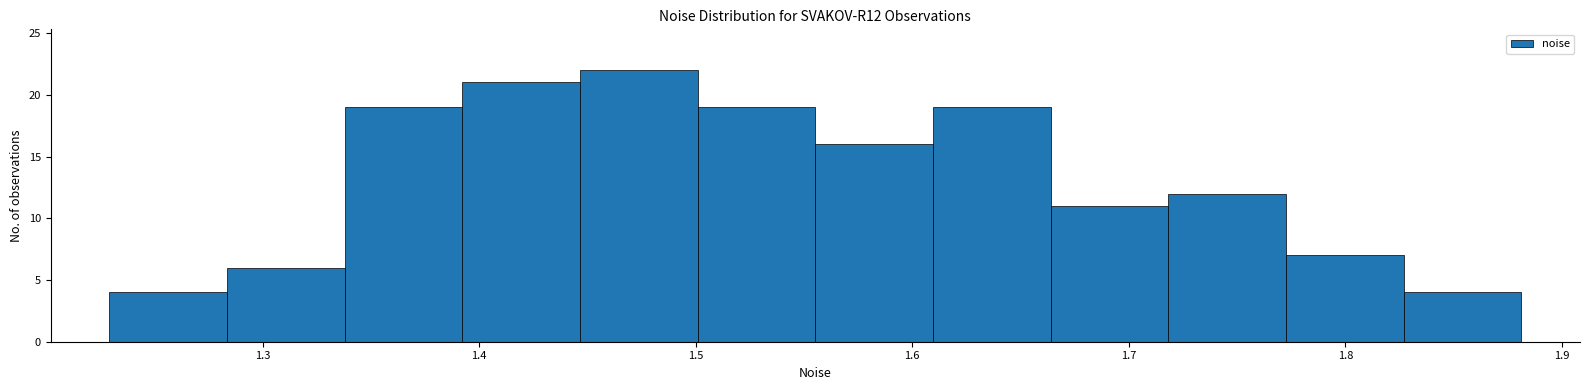

What is the height of the bar covering 1.28 to 1.34 on the x-axis? Neither the bar edges nor the heights are printed on the chart, so give them approximately, as read against the axes.

6